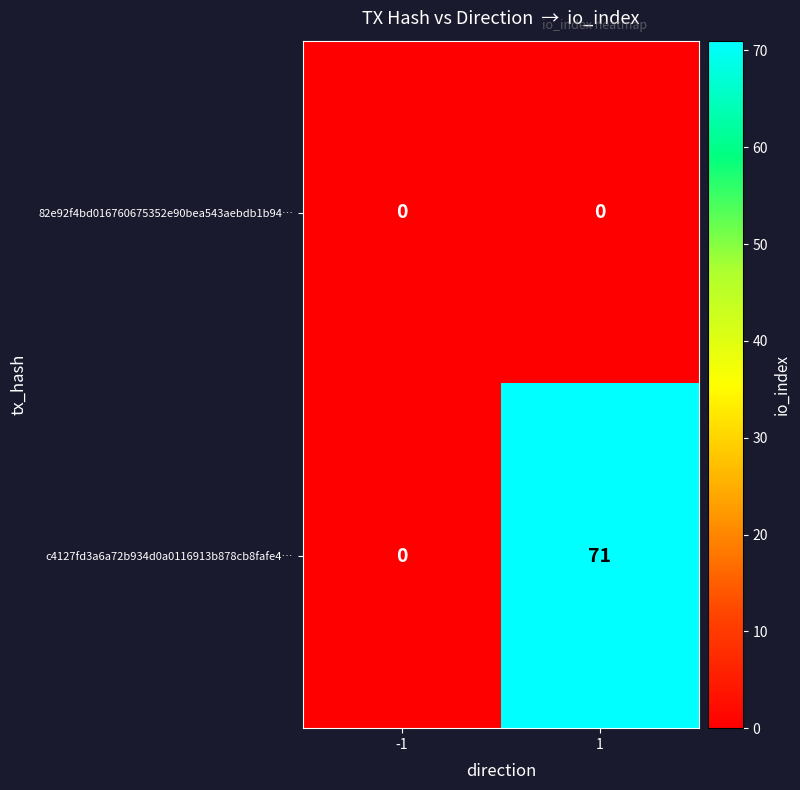

What is the greatest value displayed?

71